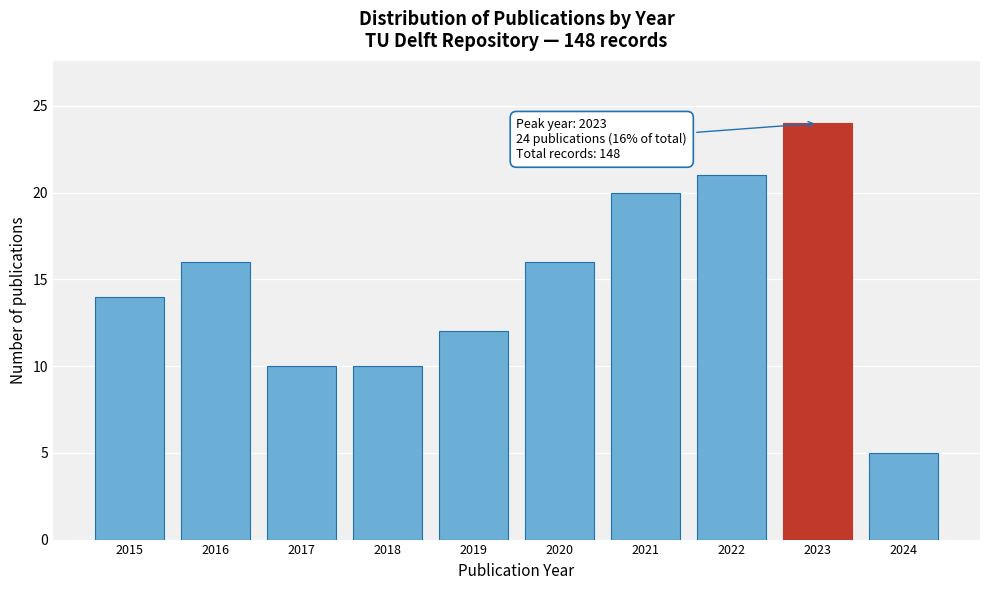

Reading left to right, transcribe all the data shown in this chart.

2015=14	2016=16	2017=10	2018=10	2019=12	2020=16	2021=20	2022=21	2023=24	2024=5